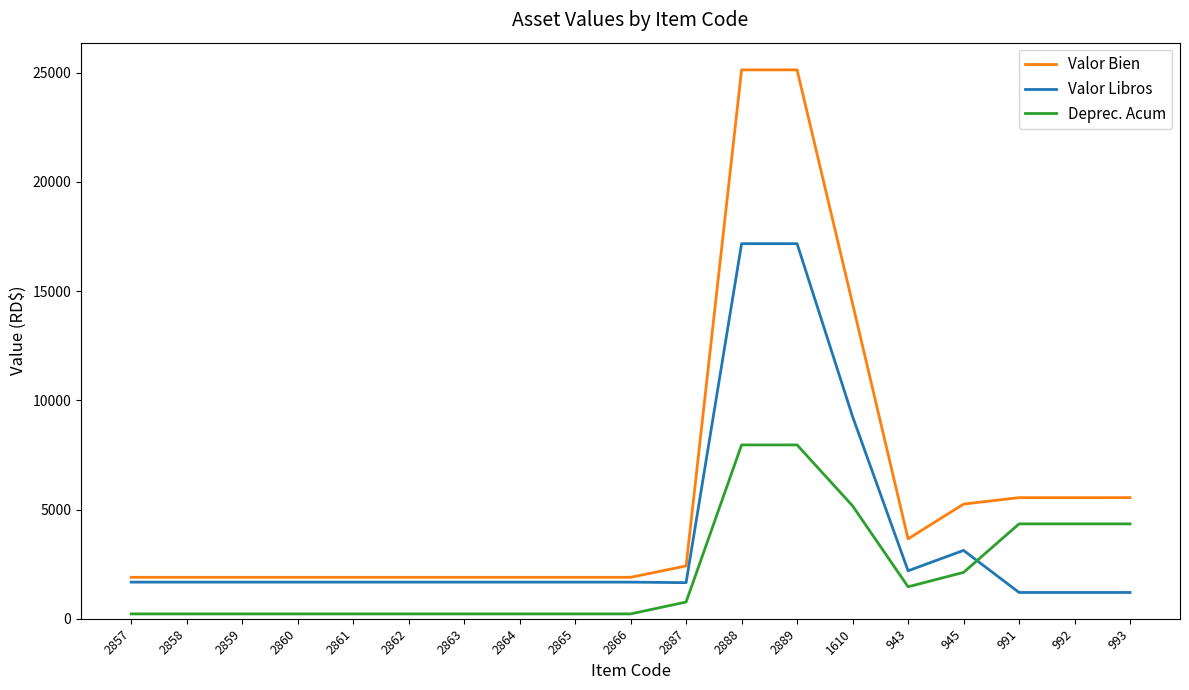

What is the difference between the maximum and minimum values in the Deprec. Acum series?

7737.5